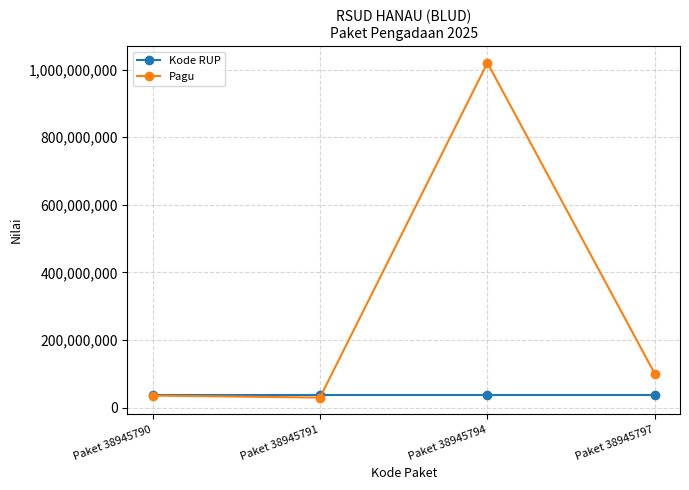

What is the value of the Kode RUP point at the 4th from the left?

38945797